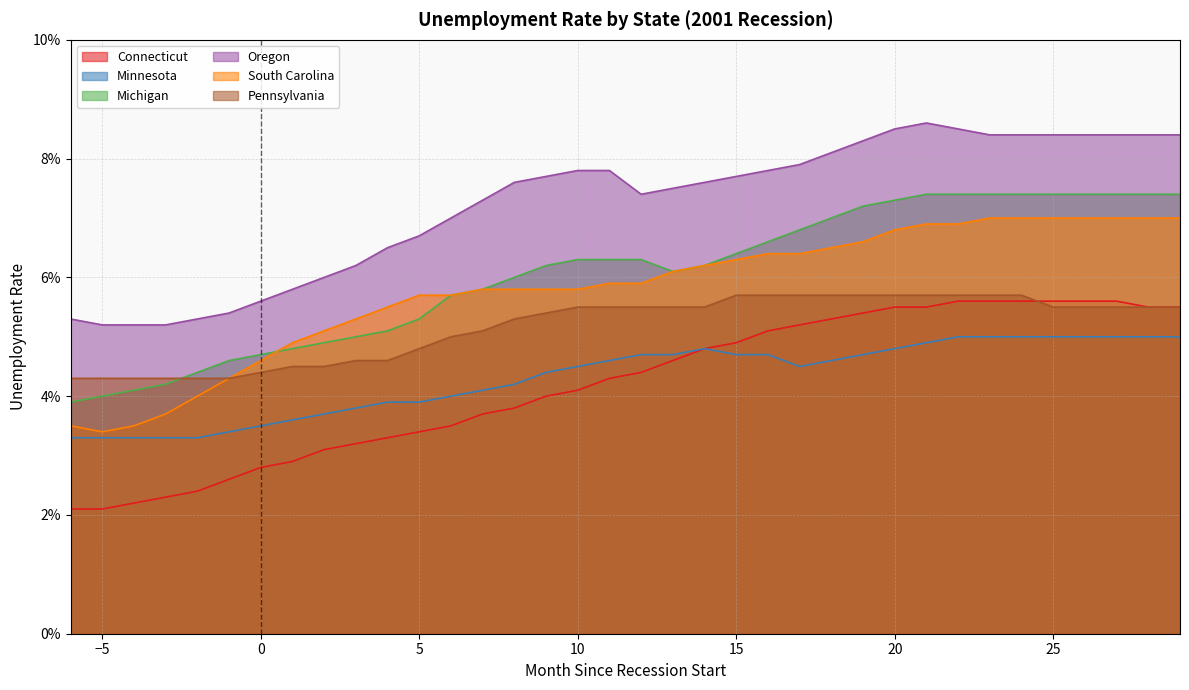

True or false: Pennsylvania and Connecticut intersect in this chart.

True